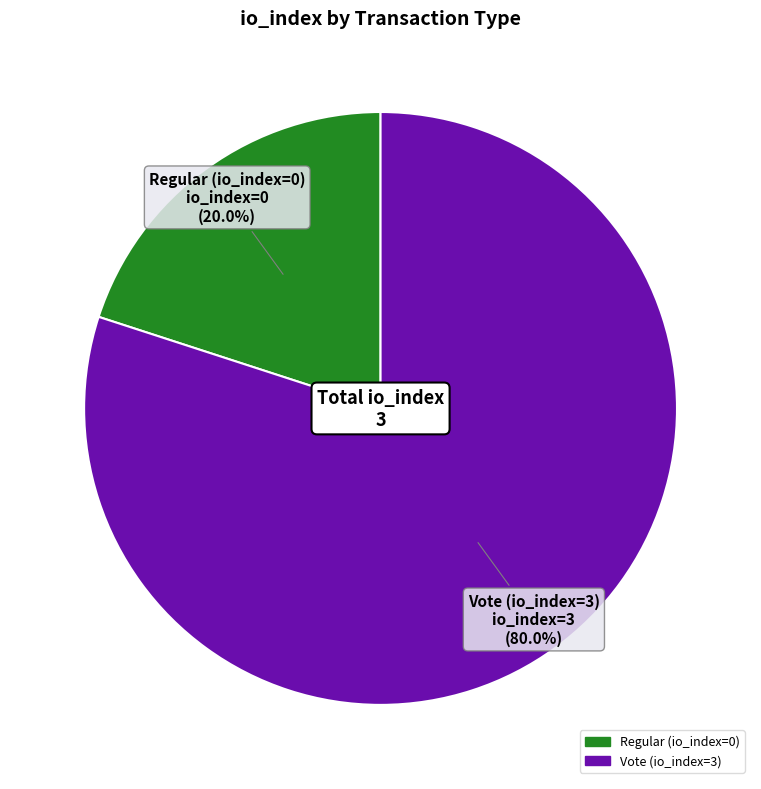

To the nearest percent, what is the difference between the Regular (io_index=0) and Vote (io_index=3) slice percentages?

60%